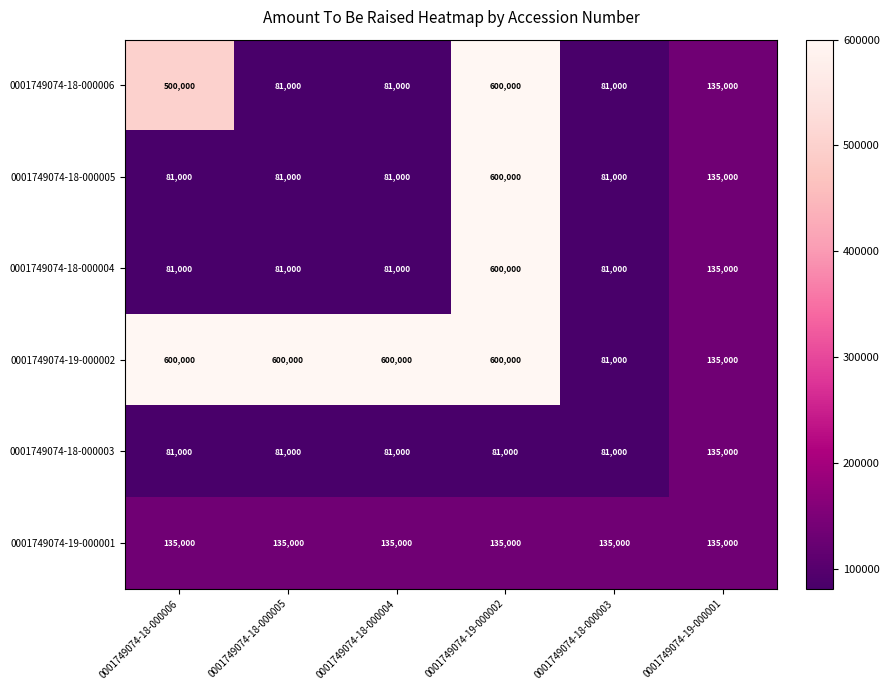

What is the total value across all series at 0001749074-19-000001?

810000